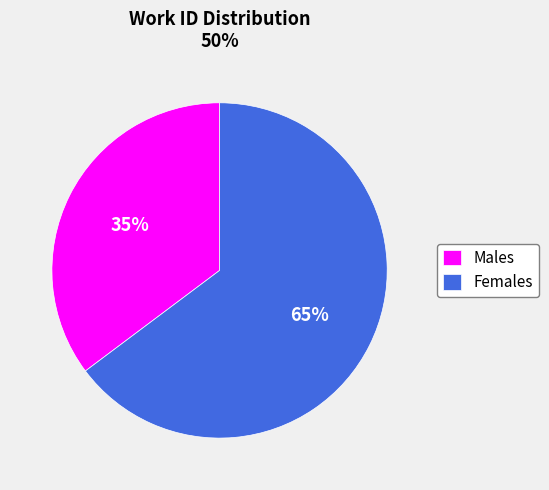

What percentage is the Males slice, to the nearest percent?

35%